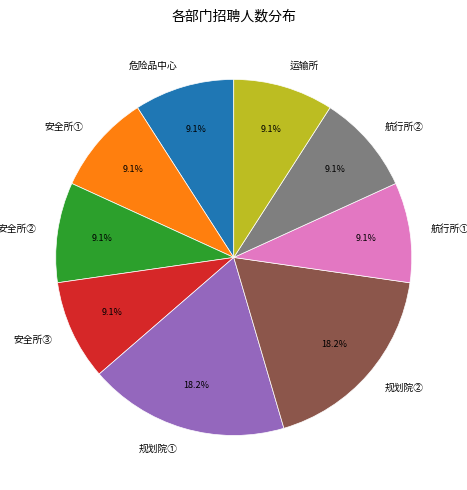

How many slices are in this pie chart?

9